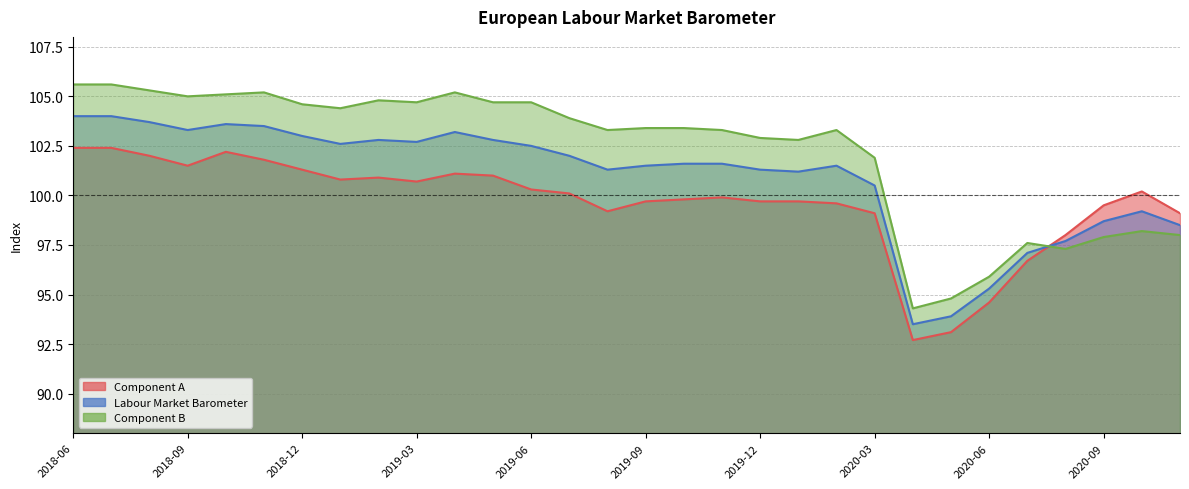

Is the value of Component A at 2020-08 greater than the value of Component B at 2018-10?

No